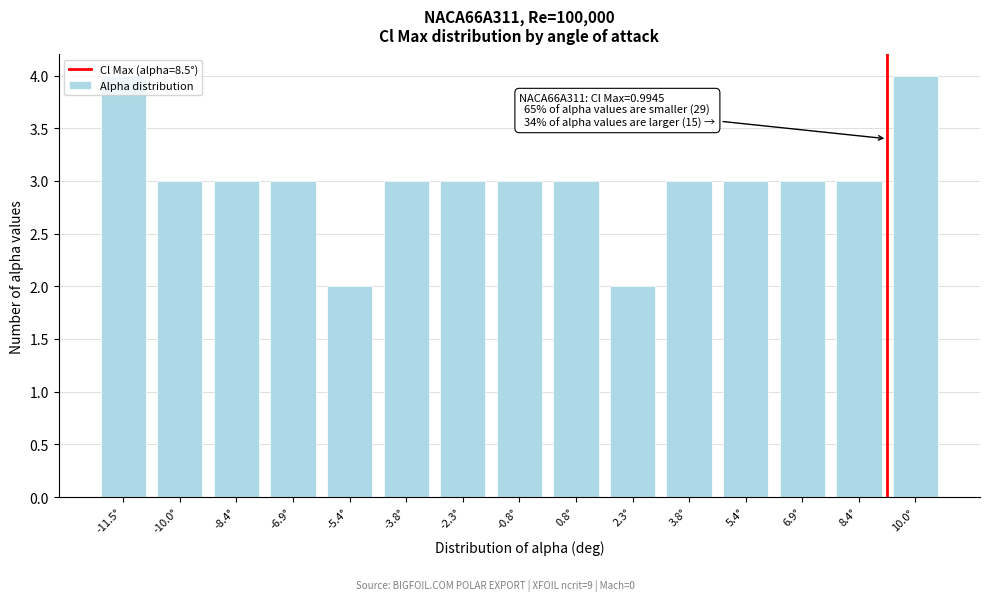

The chart shows a value of 3 at 2.3°. True or false?

False